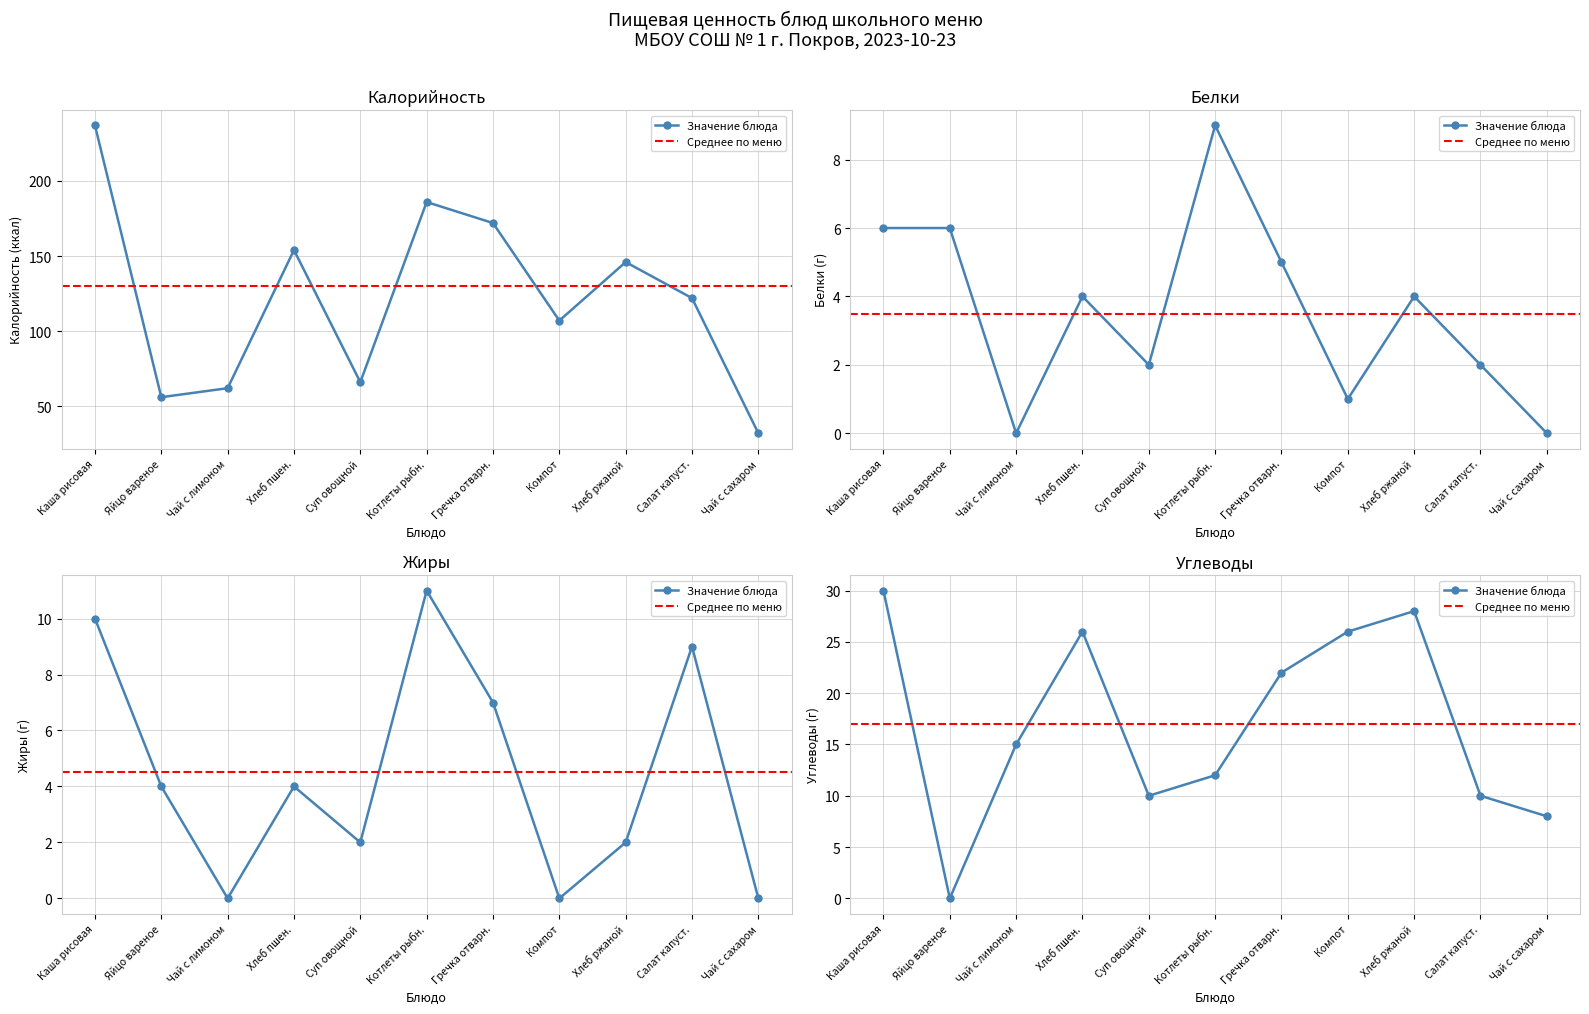

How many lines are shown in the chart?

4